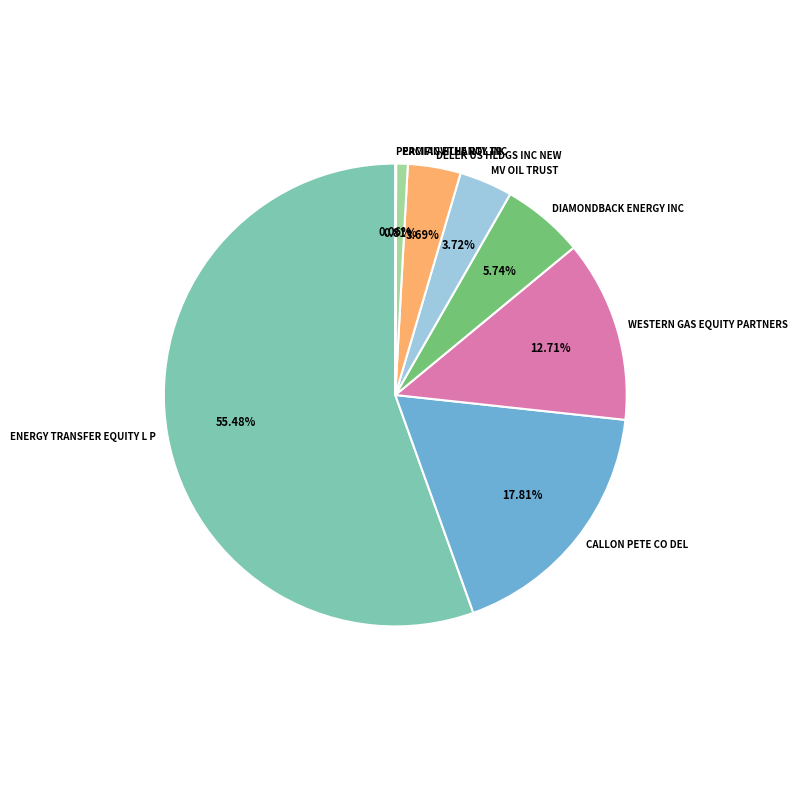

Which slice is the largest?

ENERGY TRANSFER EQUITY L P